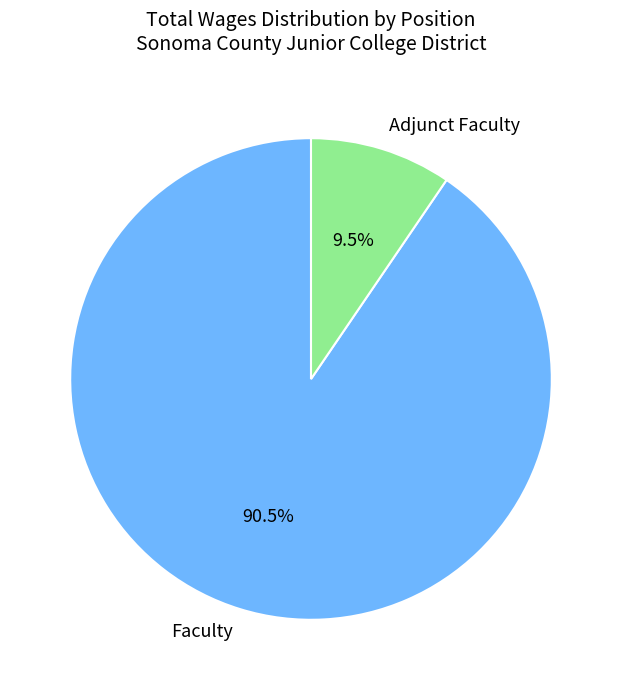

Combined, what portion of the pie is Faculty and Adjunct Faculty?

100.0%